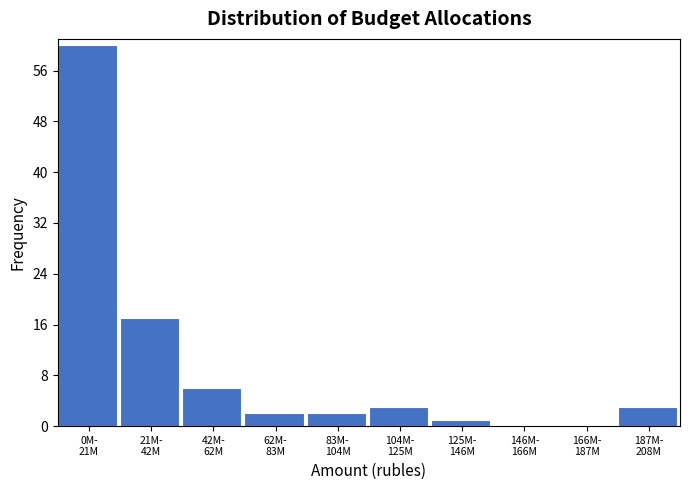

What is the maximum value shown in the chart?

60